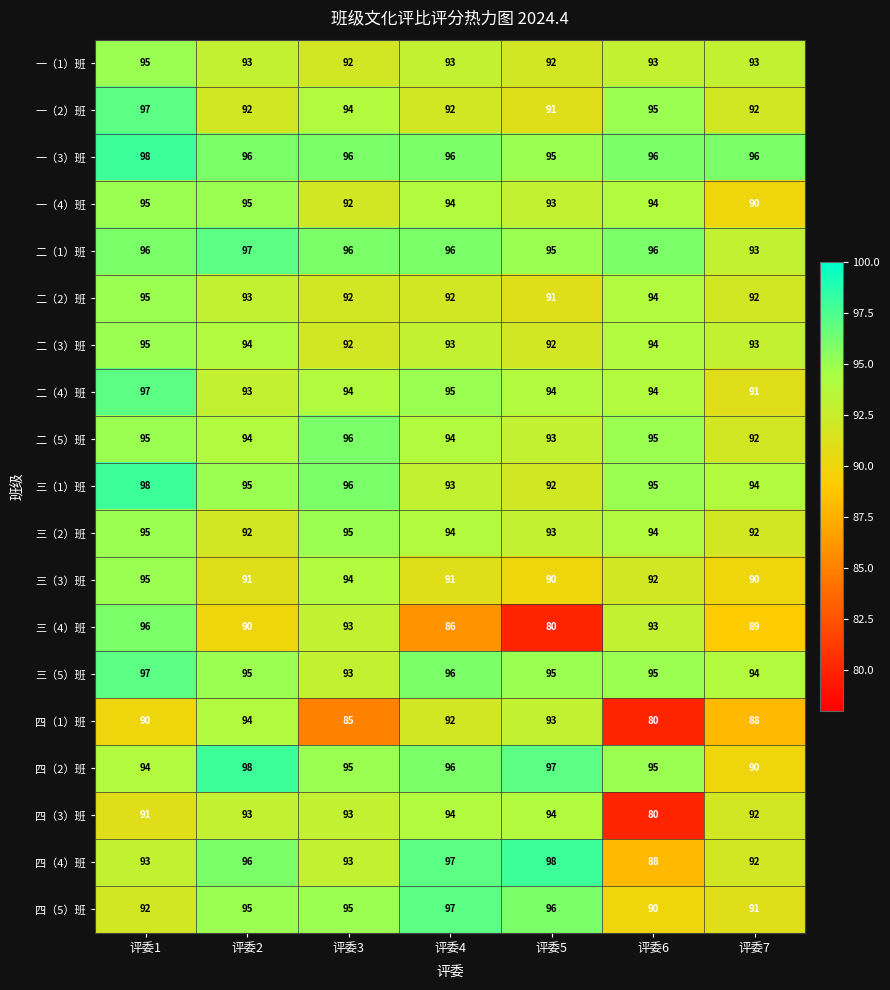

Between 评委6 and 评委7, which series saw the biggest shift?

四（3）班